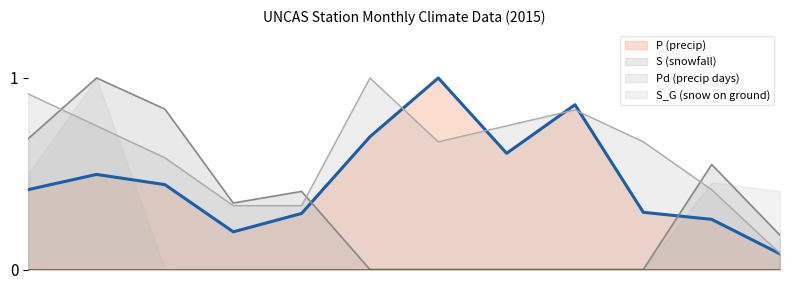

True or false: S and P cross at least once.

True